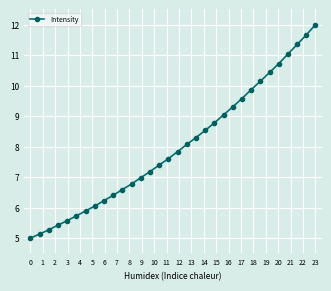

Reading left to right, what are all the values shown in this chart?

5.0	5.1	5.3	5.4	5.6	5.7	5.9	6.1	6.2	6.4	6.6	6.8	7.0	7.2	7.4	7.6	7.8	8.1	8.3	8.5	8.8	9.0	9.3	9.6	9.9	10.1	10.4	10.7	11.0	11.3	11.7	12.0